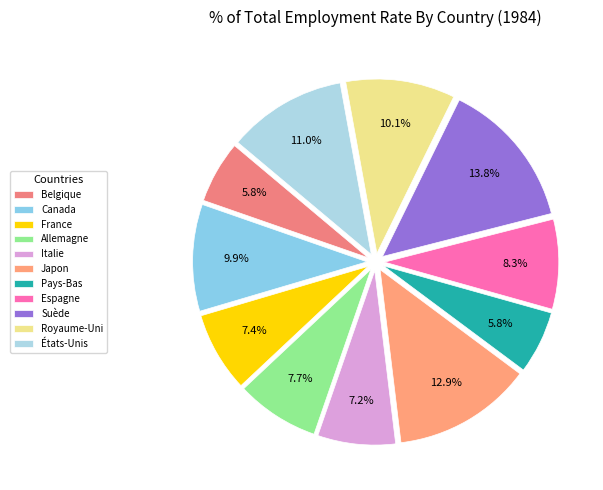

True or false: Belgique accounts for 6% of the total.

True